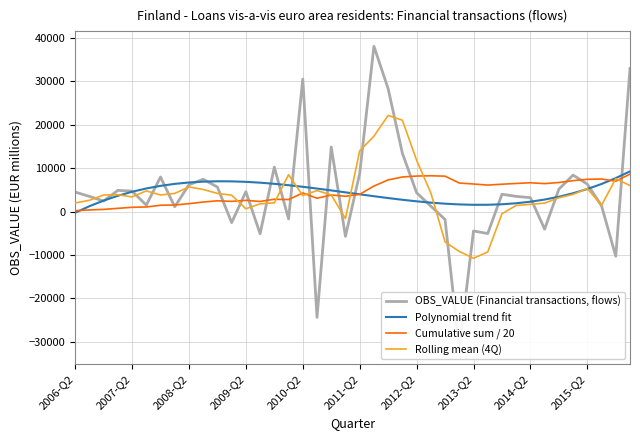

How many values in the Rolling mean (4Q) series are below 3847?

20